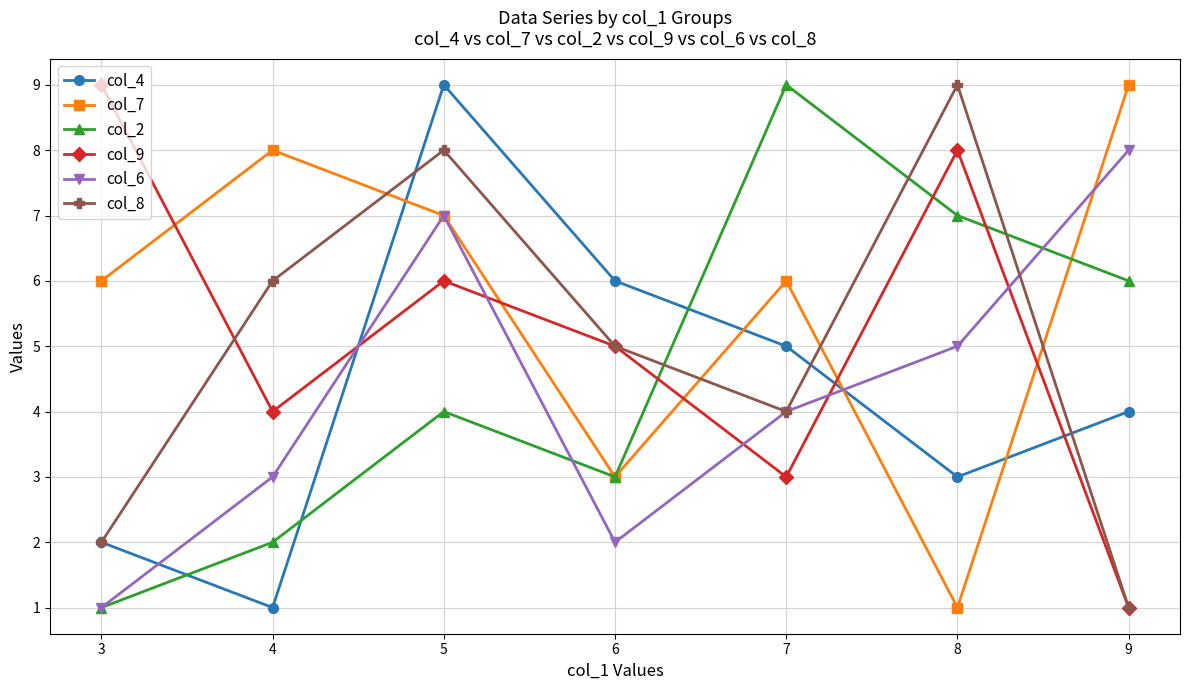

What is the value of the col_2 point at the 1st from the left?

1